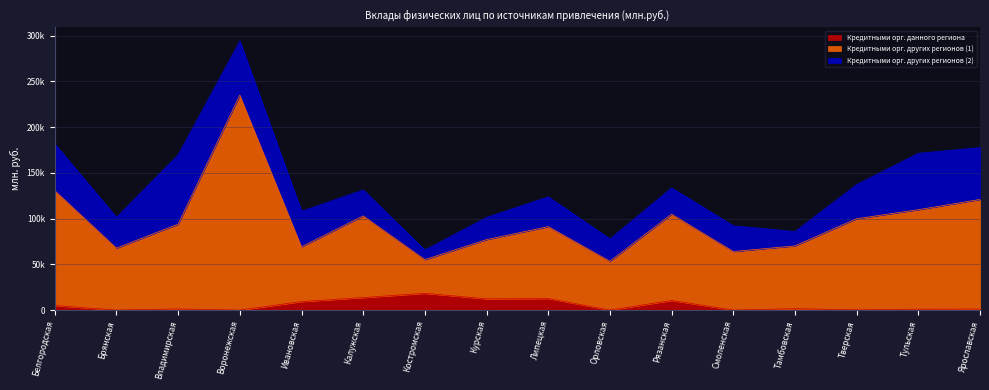

At which label does Кредитными орг. других регионов (1) reach its peak?

Воронежская